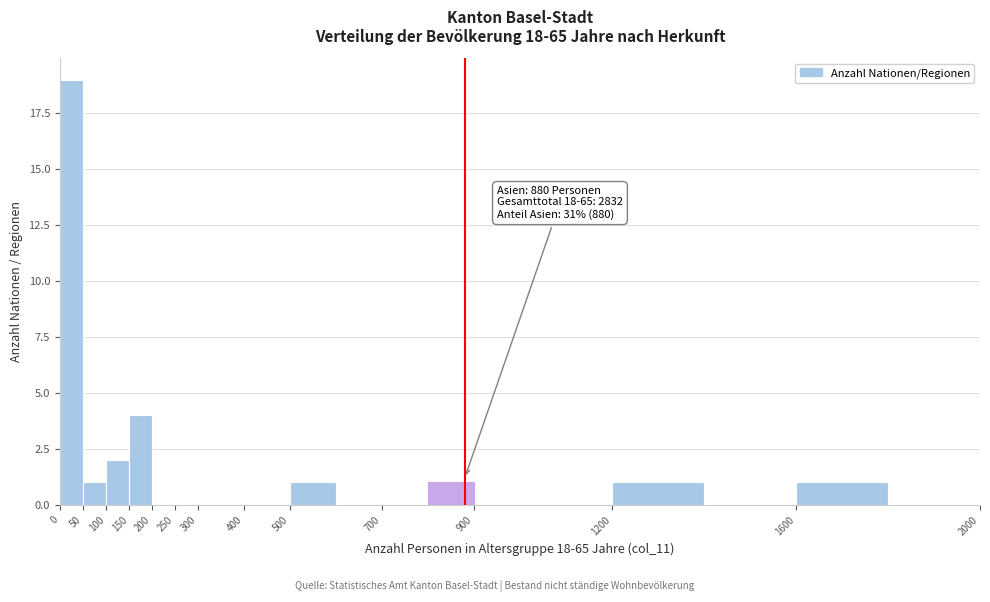

Which range on the x-axis has the tallest bar?

0 to 50